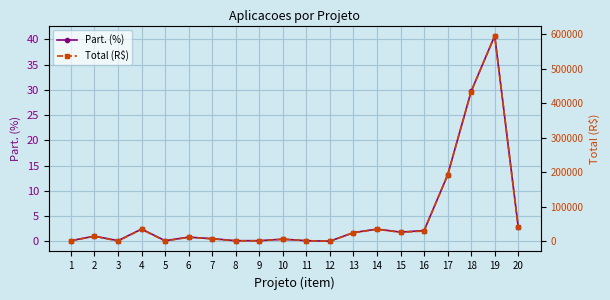

What is the difference between the highest and lowest values at 12?

500.0